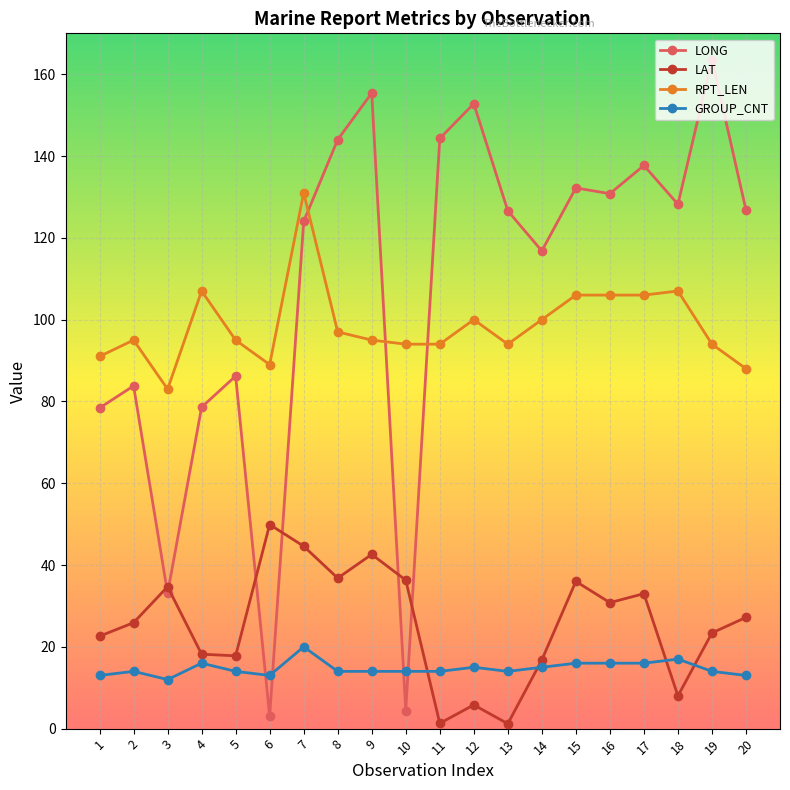

List the series in order of their peak value, lowest first.

GROUP_CNT, LAT, RPT_LEN, LONG